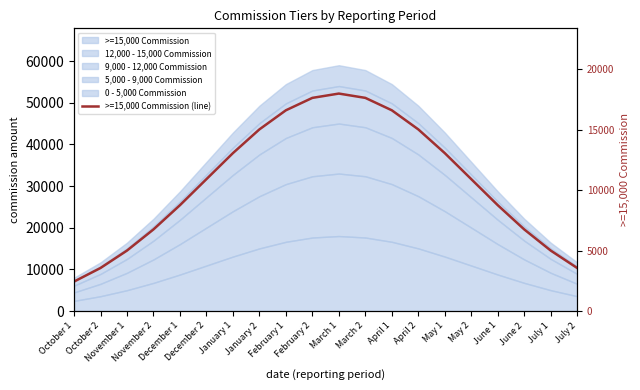

Reading left to right, list all the values displayed in this chart.

2436.0	3562.2	5004.7	6755.6	8761.5	10917.6	13070.7	15034.9	16616.1	17643.6	18000.0	17643.6	16616.1	15034.9	13070.7	10917.6	8761.5	6755.6	5004.7	3562.2